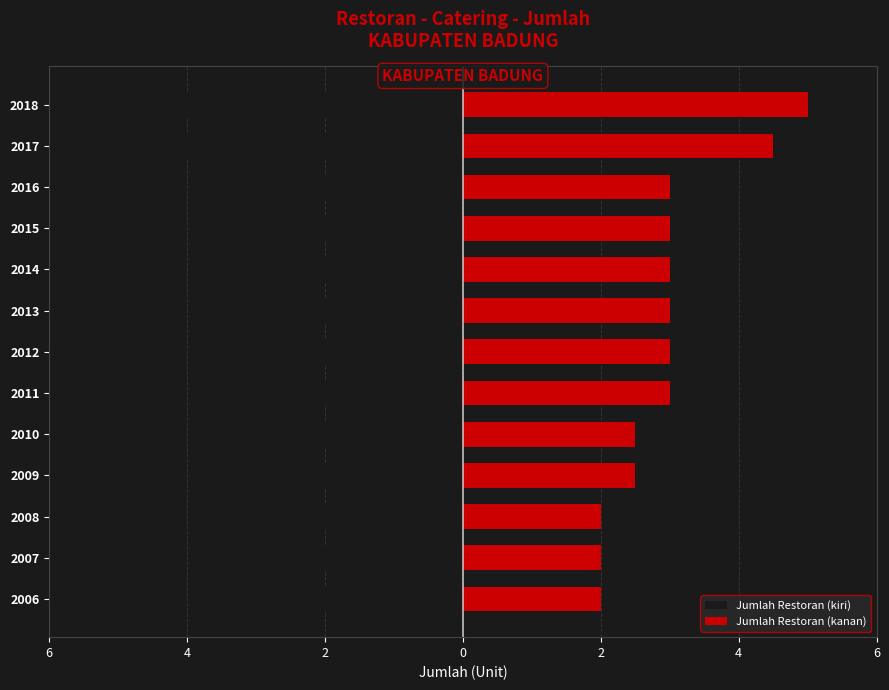

How many values in the Jumlah Restoran (kiri) series are below -3?

2